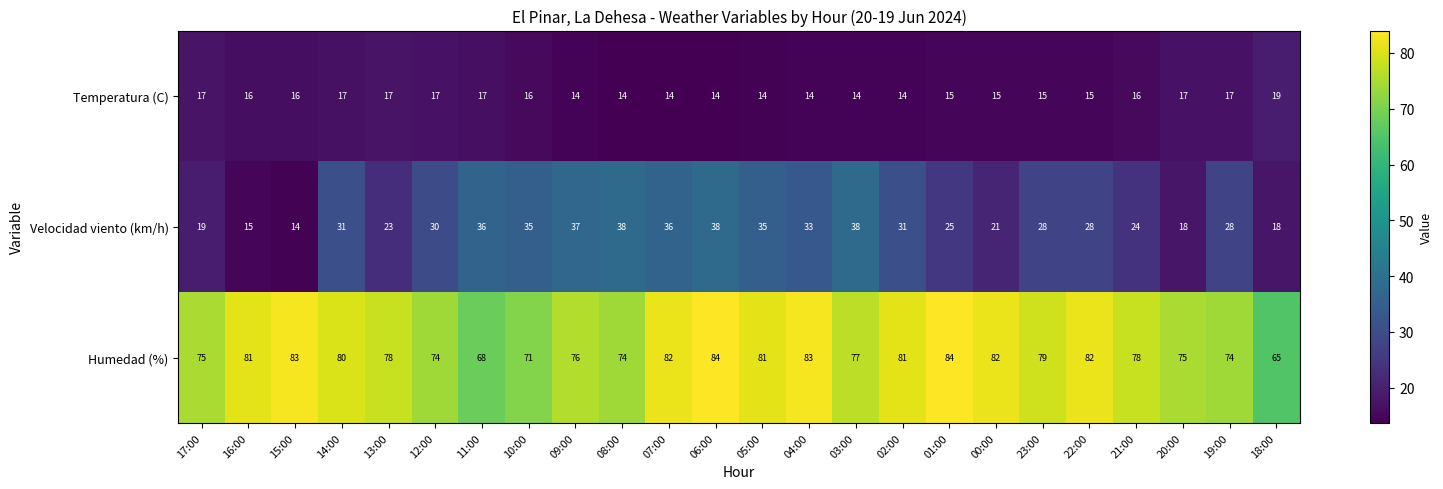

List the series in order of their peak value, highest first.

Humedad (%), Velocidad viento (km/h), Temperatura (C)